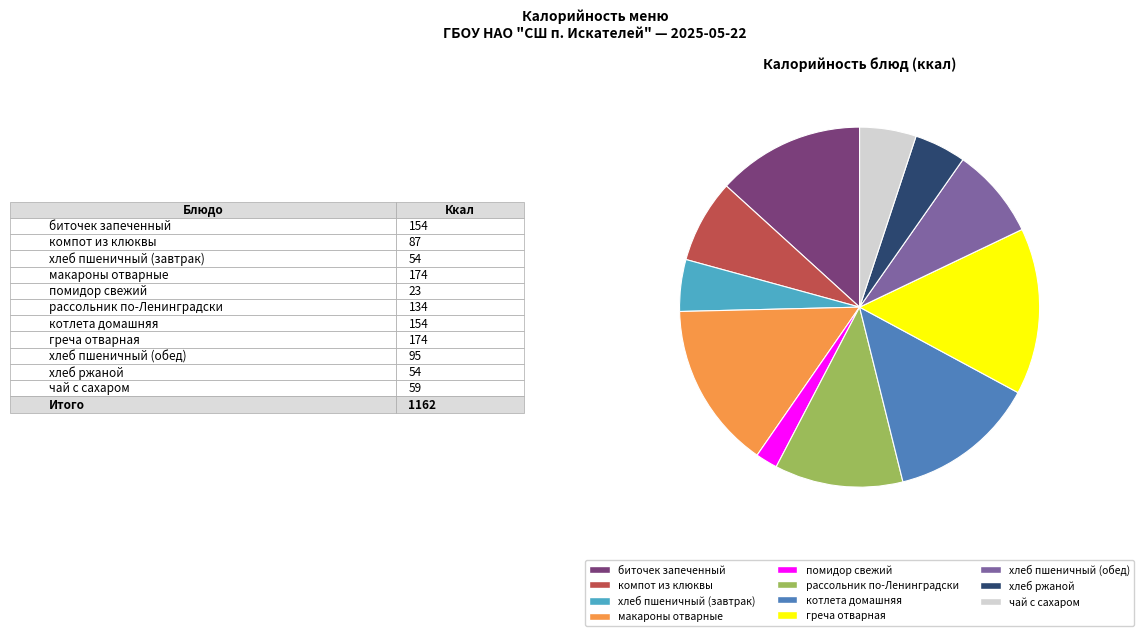

Does греча отварная account for over 50% of the chart?

No